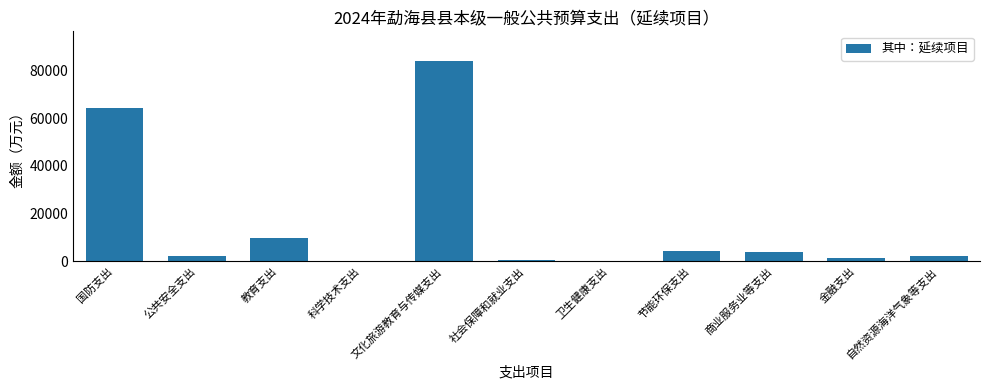

What value does the data have at 教育支出, to the nearest 100?

9600